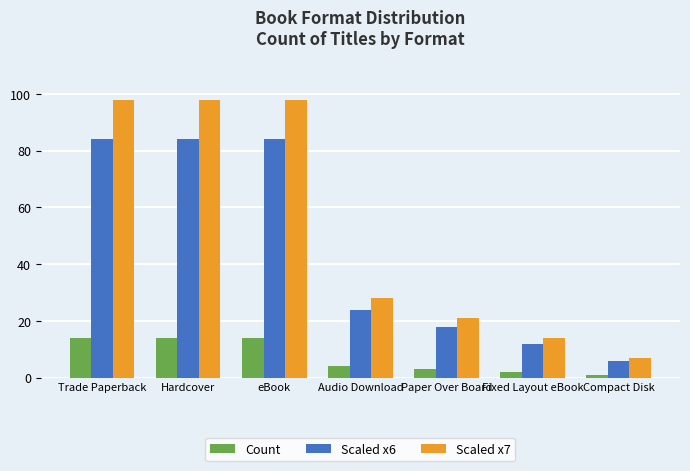

What is the spread (max minus min) of values at eBook?

84